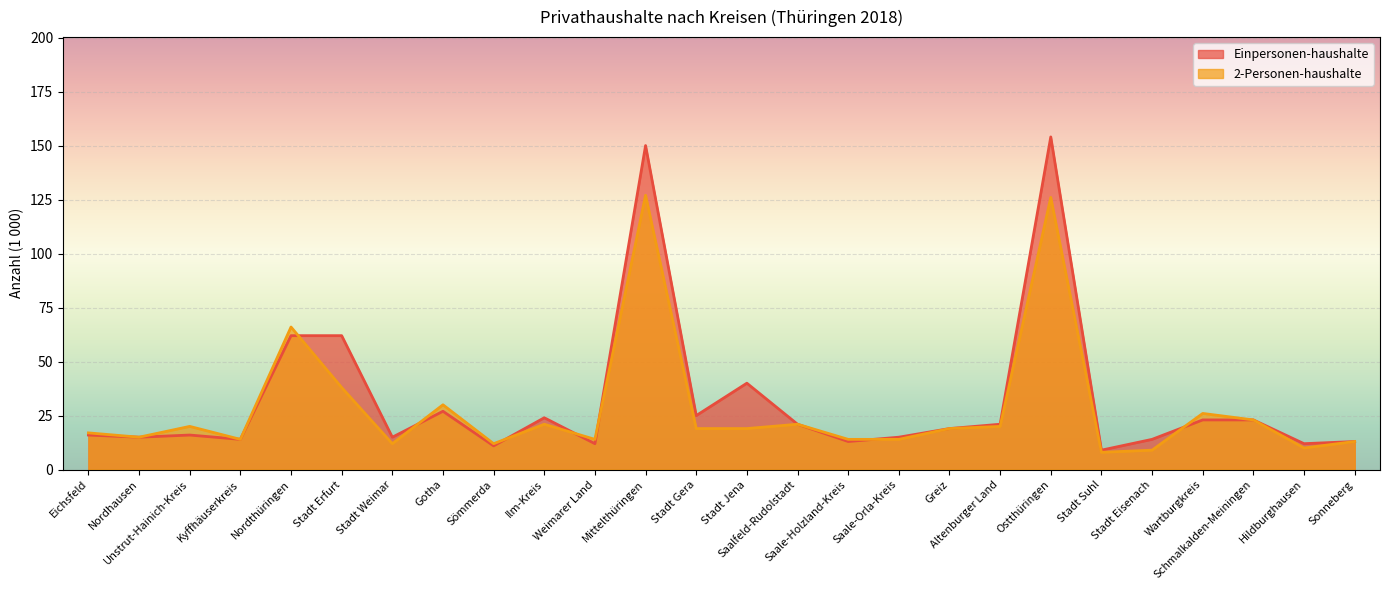

The value of Einpersonen-haushalte at Sömmerda is 4. True or false?

False